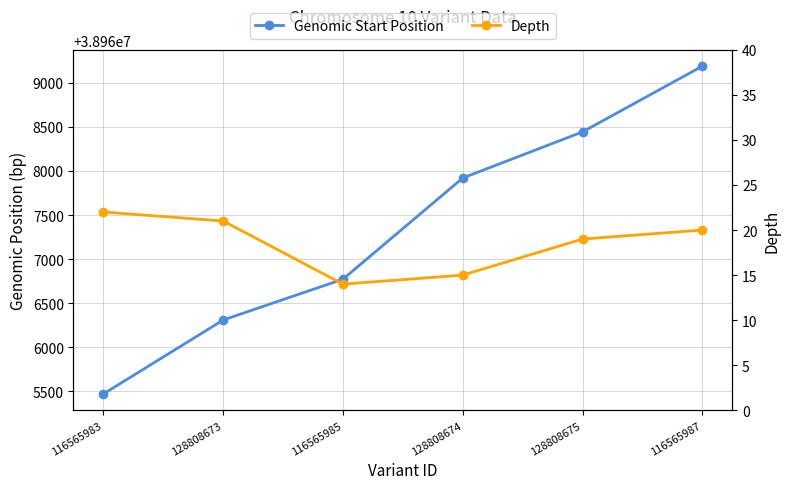

Does the chart have visible grid lines?

Yes